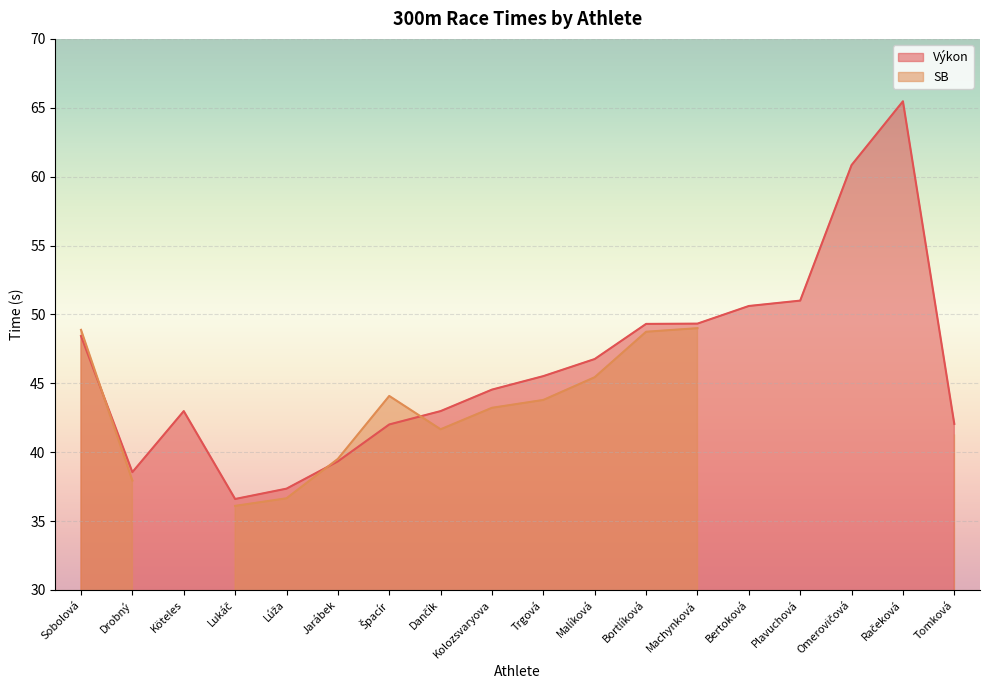

What is the minimum value shown in the chart?

36.6